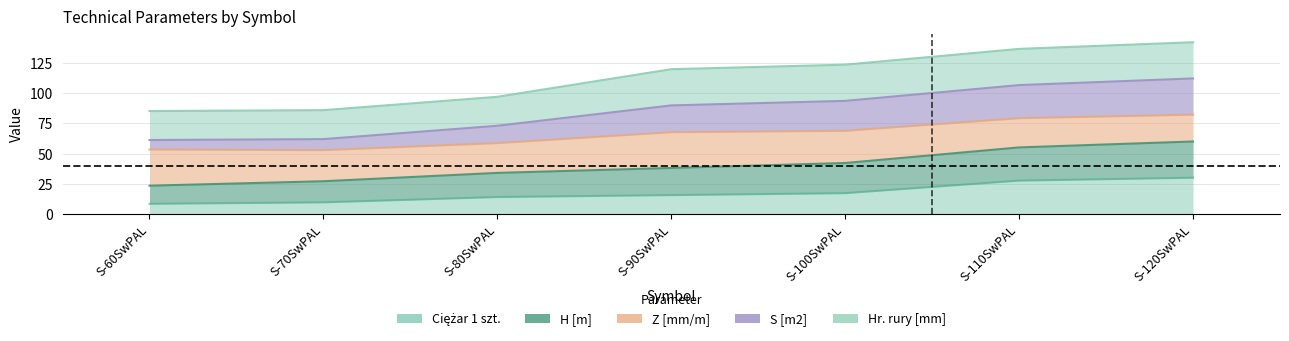

At how many categories does at least one series exceed 124?

2